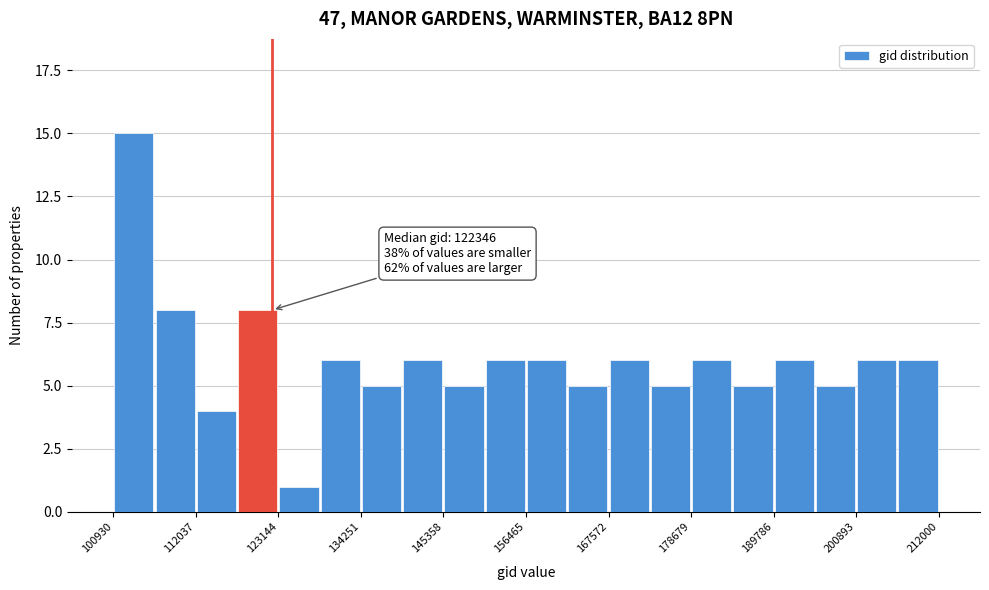

Read against the x-axis, roughly where is the centre of the tallest bar?

104000